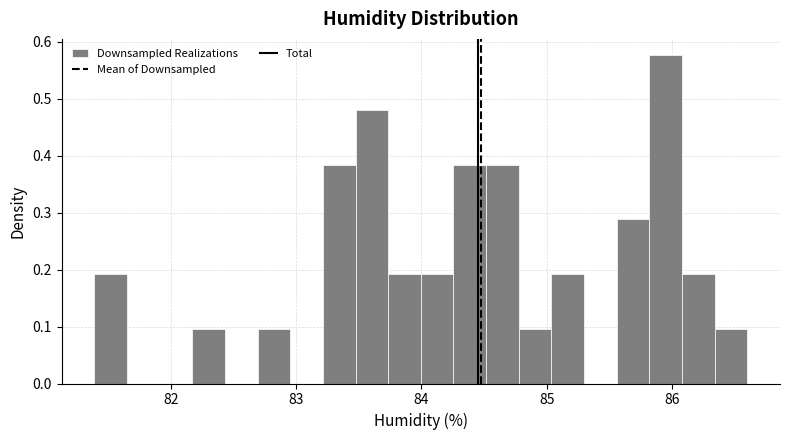

Around what value on the x-axis is the tallest bar? Give the approximate position of its centre, as read against the axis.

85.9